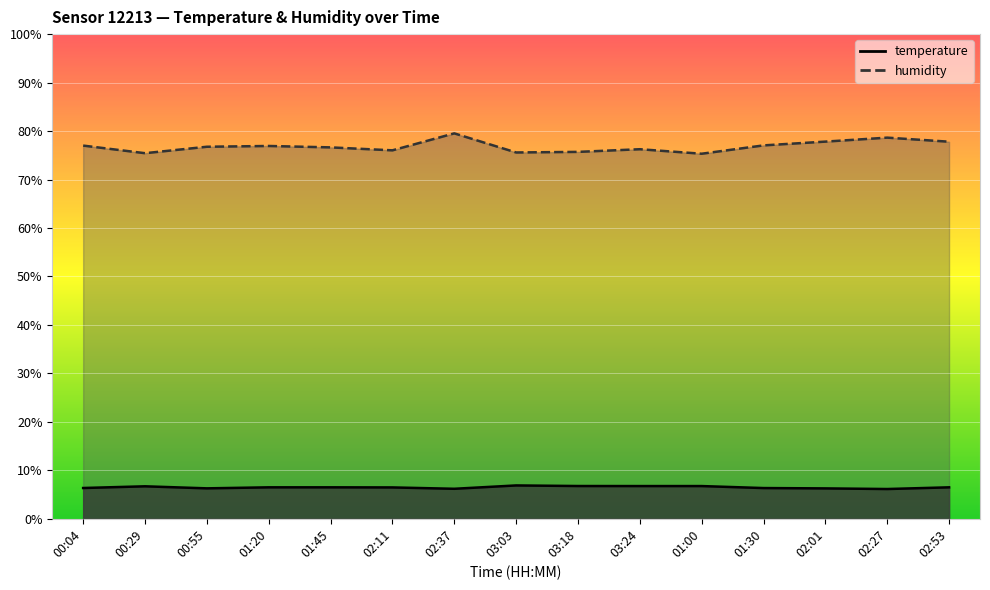

Rank the series by their maximum value, from highest to lowest.

humidity, temperature